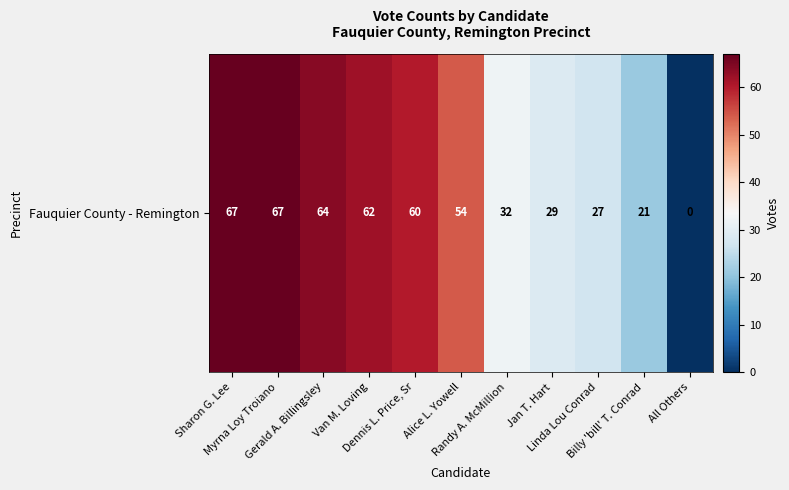

What is the ratio of the value at Sharon G. Lee to the value at Alice L. Yowell?

1.2